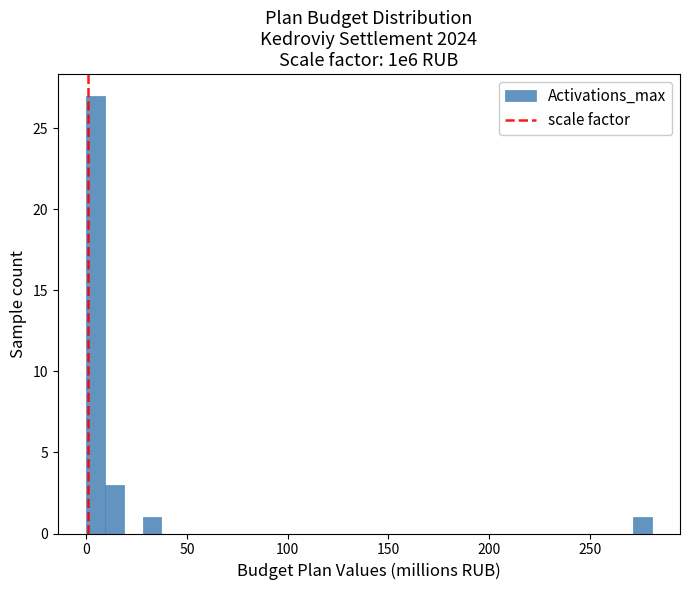

Read against the x-axis, roughly where is the centre of the tallest bar?

5